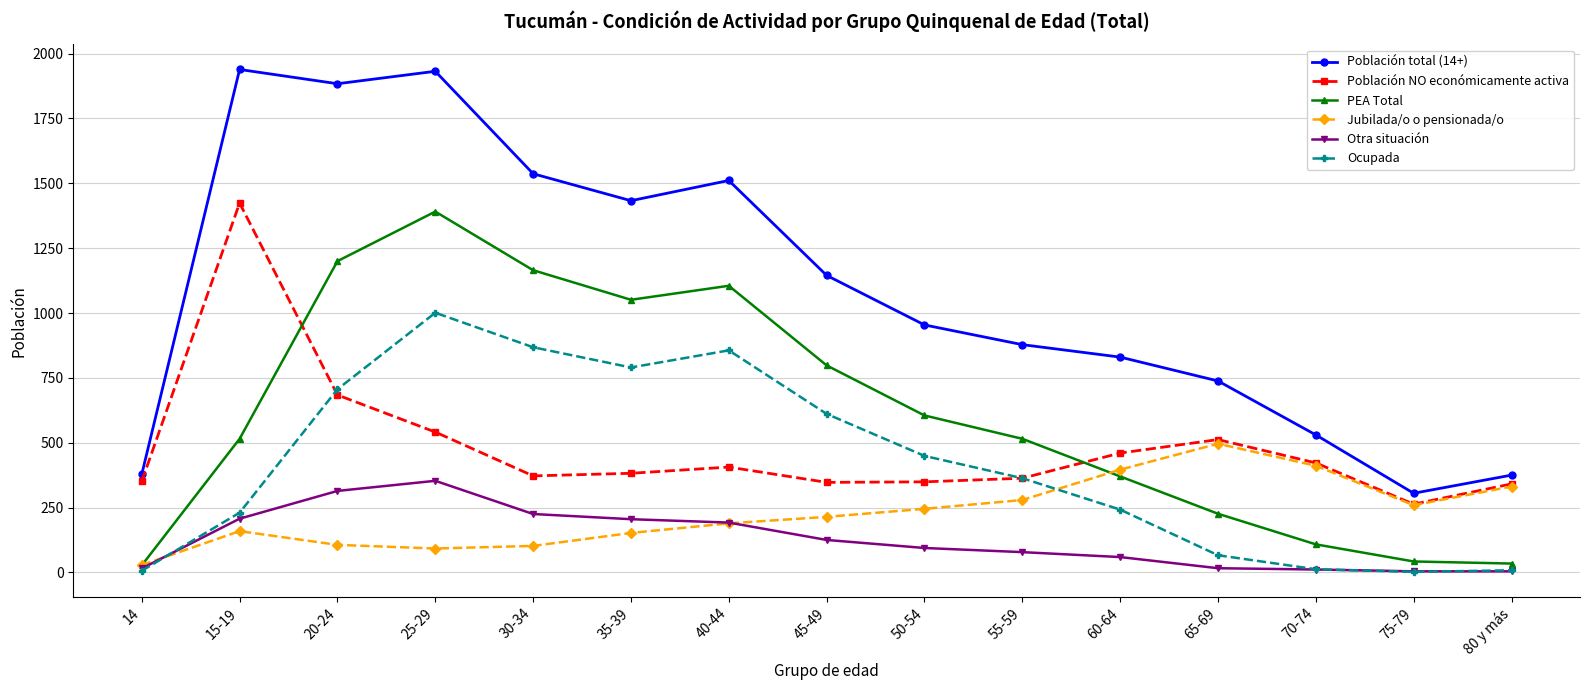

At which category does Jubilada/o o pensionada/o reach its first local peak?

15-19